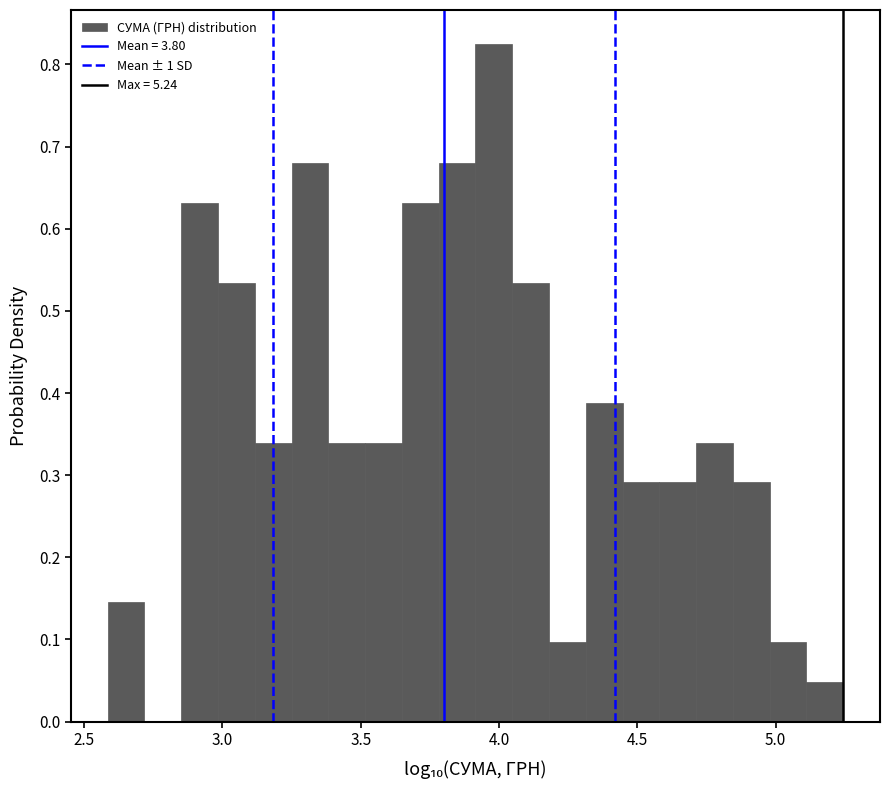

Around what value on the x-axis is the tallest bar? Give the approximate position of its centre, as read against the axis.

4.00